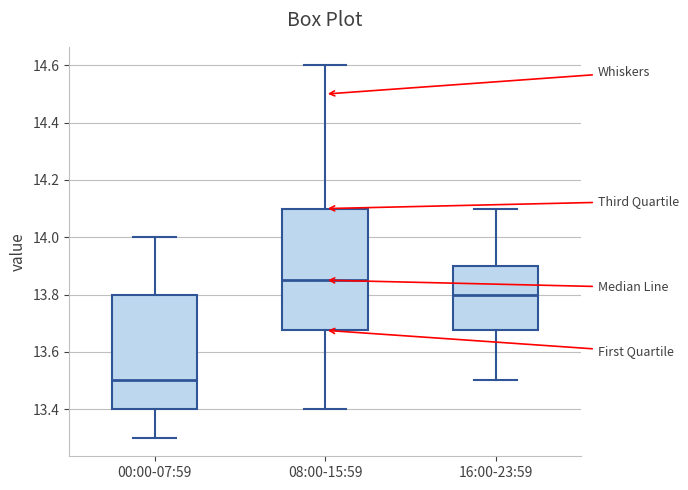

Comparing the boxes themselves (not the whiskers), which one is the tallest?

08:00-15:59